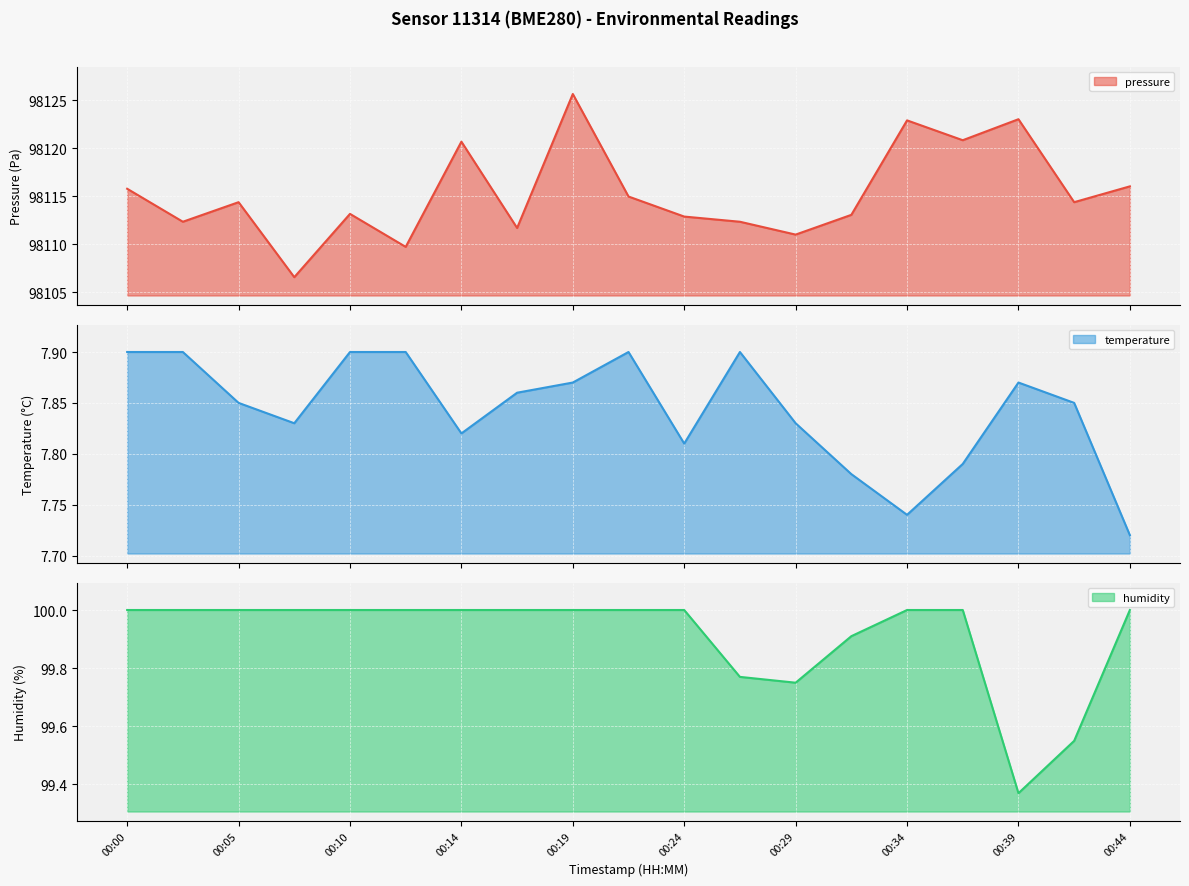

At which label does pressure reach its minimum?

00:07